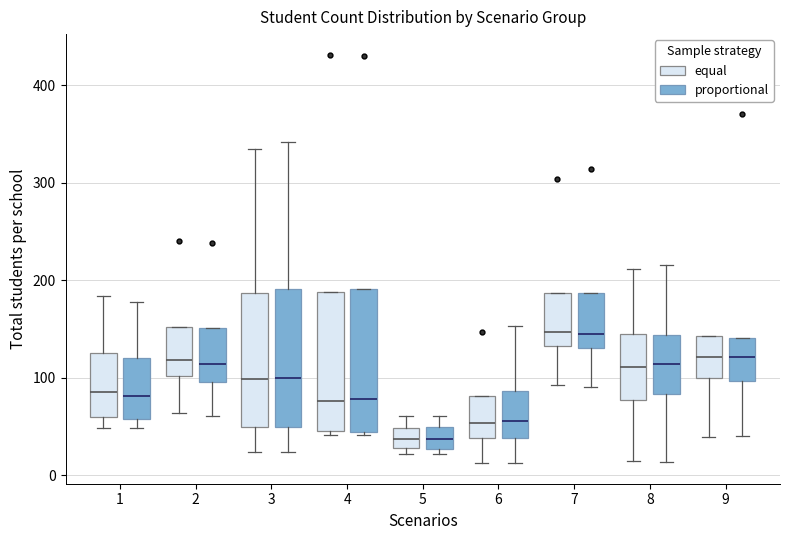

Reading left to right, read every box against the y-axis: the position of its median line, the range the box covers, and the ends of its whiskers. The values are not printed on the chart, so give them approximately, as read against the axis.

1 (equal): median 80, box 60 to 130, whiskers 50 to 180
1 (proportional): median 80, box 60 to 120, whiskers 50 to 180
2 (equal): median 120, box 100 to 150, whiskers 60 to 150
2 (proportional): median 110, box 100 to 150, whiskers 60 to 150
3 (equal): median 100, box 50 to 190, whiskers 20 to 330
3 (proportional): median 100, box 50 to 190, whiskers 20 to 340
4 (equal): median 80, box 50 to 190, whiskers 40 to 190
4 (proportional): median 80, box 40 to 190, whiskers 40 to 190
5 (equal): median 40, box 30 to 50, whiskers 20 to 60
5 (proportional): median 40, box 30 to 50, whiskers 20 to 60
6 (equal): median 50, box 40 to 80, whiskers 10 to 80
6 (proportional): median 60, box 40 to 90, whiskers 10 to 150
7 (equal): median 150, box 130 to 190, whiskers 90 to 190
7 (proportional): median 140, box 130 to 190, whiskers 90 to 190
8 (equal): median 110, box 80 to 150, whiskers 10 to 210
8 (proportional): median 110, box 80 to 140, whiskers 10 to 220
9 (equal): median 120, box 100 to 140, whiskers 40 to 140
9 (proportional): median 120, box 100 to 140, whiskers 40 to 140